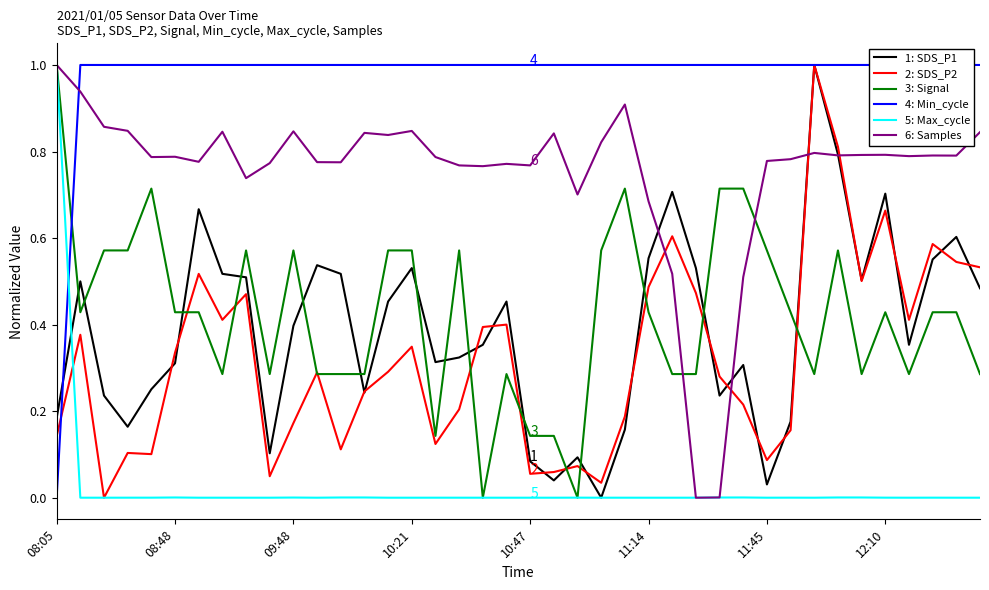

Is it true that 1: SDS_P1 equals 0.3 at 10:21?

False